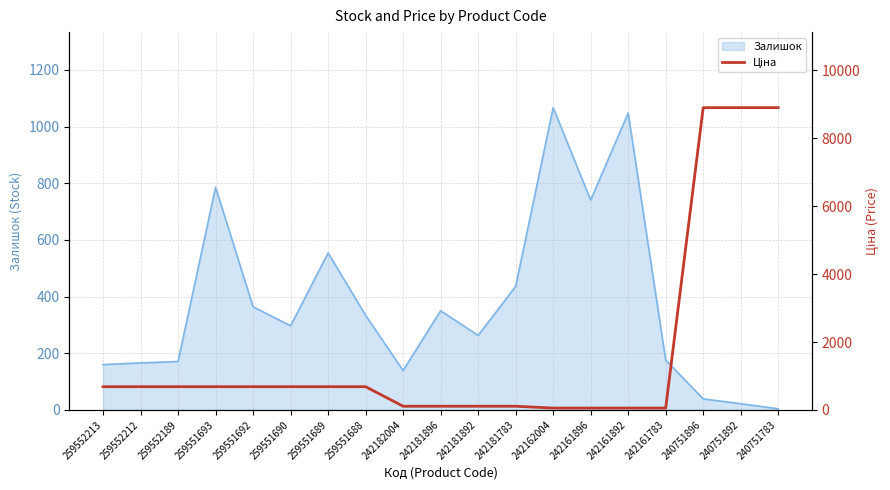

Which label corresponds to the smallest value in the chart?

242162004